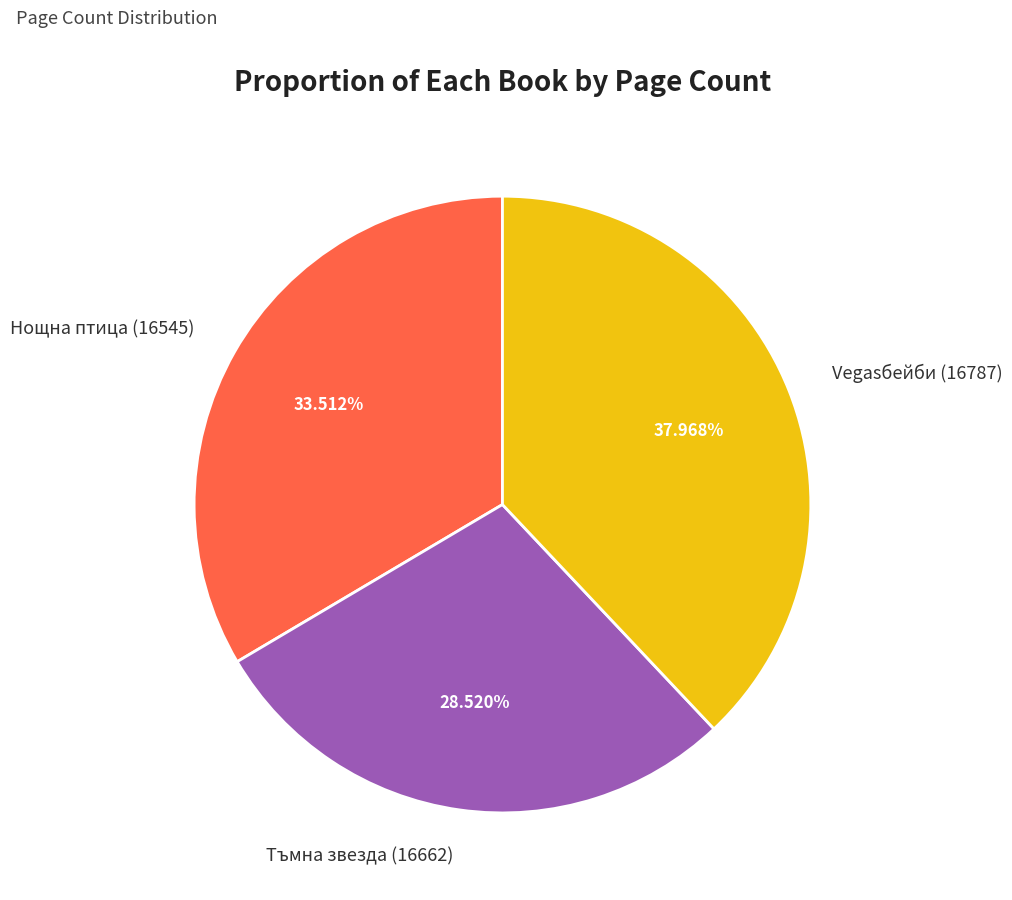

Count the number of slices in the pie.

3